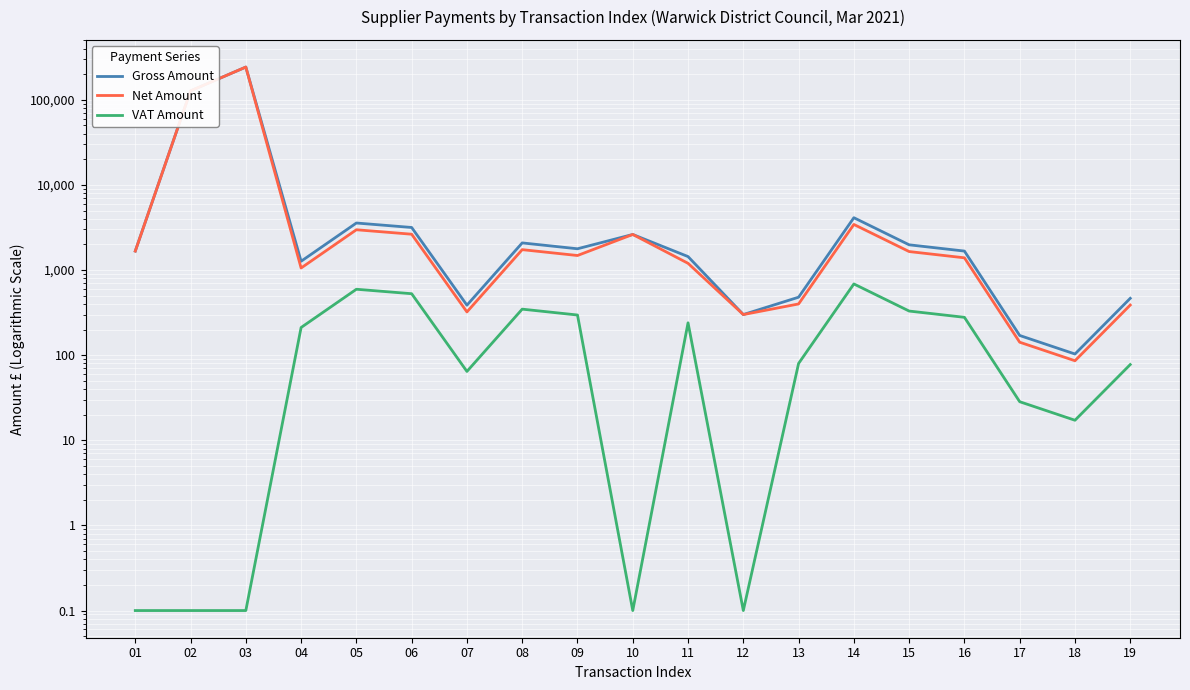

Reading left to right, extract all data points from this chart.

Gross Amount: 1670.7	127402.6	242520.8	1268.6	3569.9	3163.8	386.6	2084.1	1778.3	2619.0	1440.0	300.0	479.8	4120.4	1979.3	1670.9	170.4	103.2	465.6
Net Amount: 1670.7	127402.6	242520.8	1057.2	2974.9	2636.5	322.1	1736.7	1481.9	2619.0	1200.0	300.0	399.8	3433.6	1649.4	1392.4	142.0	86.0	388.0
VAT Amount: 0.1	0.1	0.1	211.4	595.0	527.3	64.4	347.4	296.4	0.1	240.0	0.1	80.0	686.7	329.9	278.5	28.4	17.2	77.6